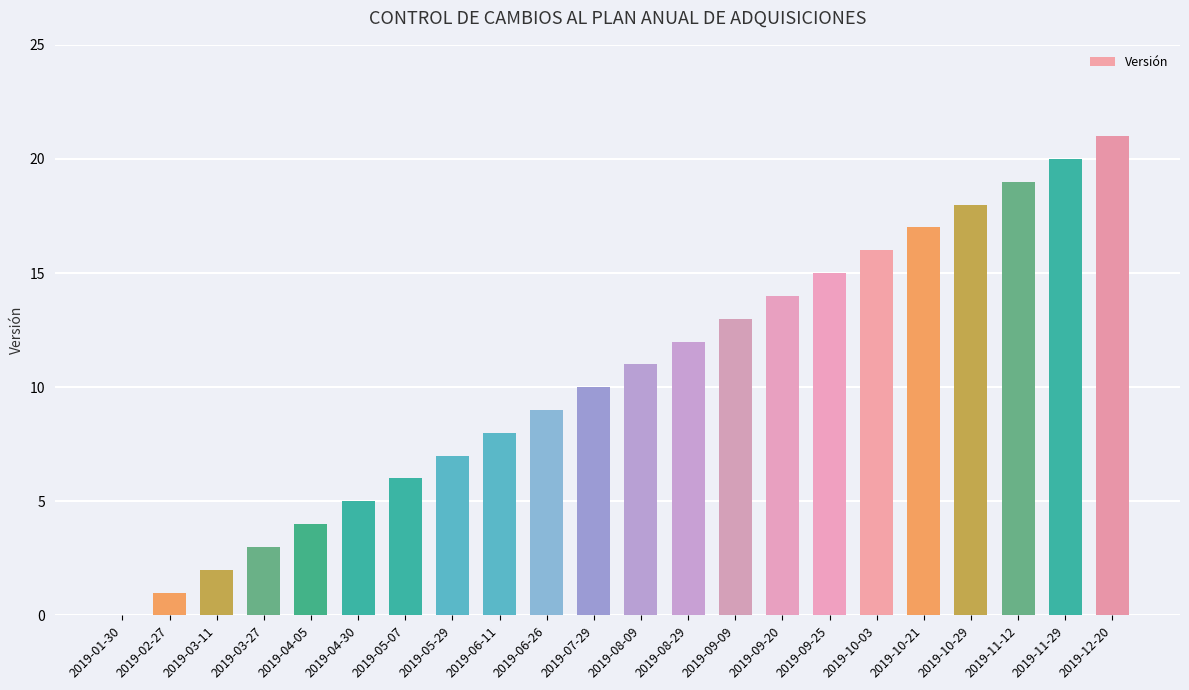

What is the maximum value shown in the chart?

21